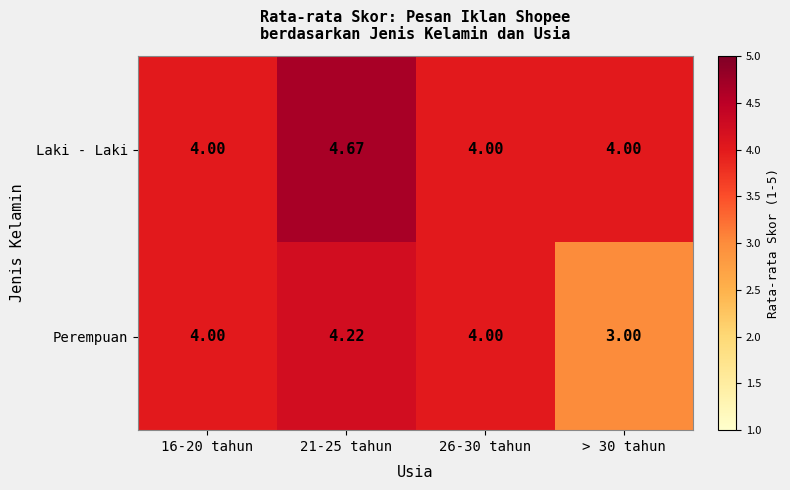

Which series changed the most between 21-25 tahun and 26-30 tahun?

Laki - Laki